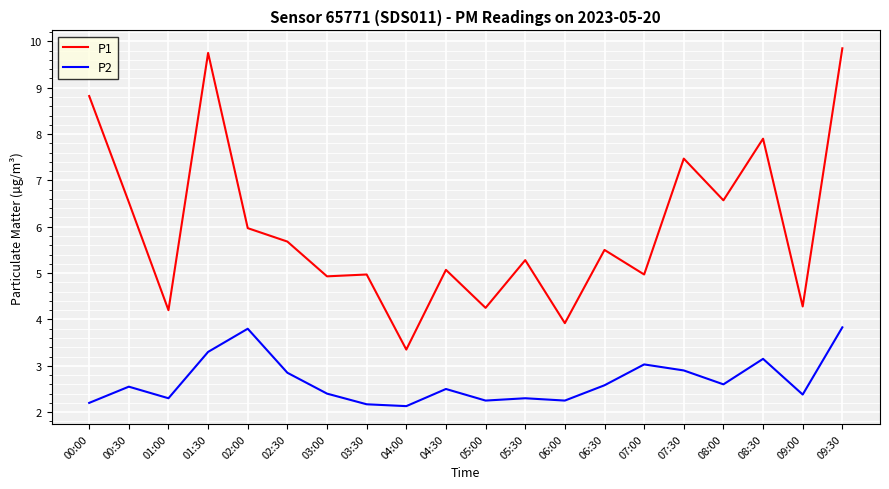

What is the difference between the highest and lowest values at 06:00?

1.7